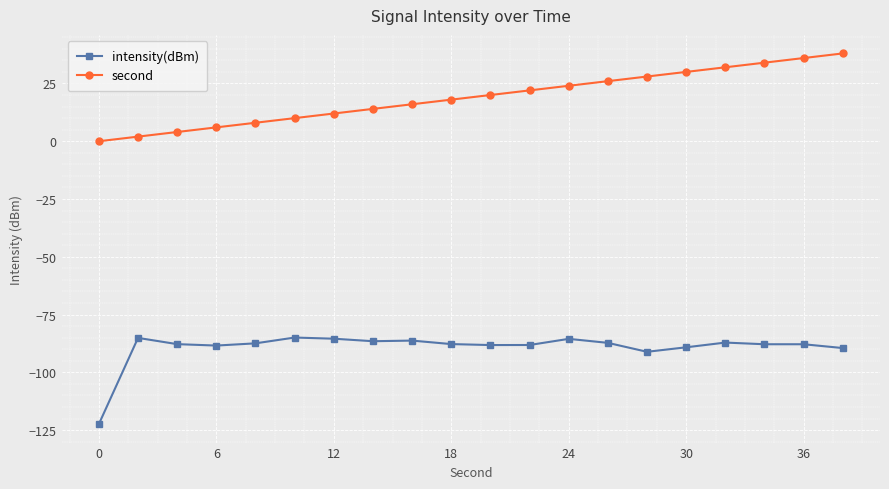

What is the difference between the second highest and minimum values in the second series?

36.0